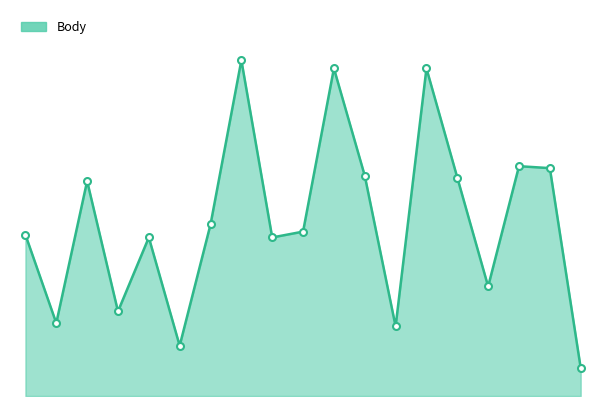

Rank the categories by value from lowest to highest.

2009-10-17, 2009-05-23, 2009-08-09, 2009-04-18, 2009-05-09, 2009-09-19, 2009-05-15, 2009-06-19, 2009-04-03, 2009-06-27, 2009-05-30, 2009-05-01, 2009-09-12, 2009-07-18, 2009-10-02, 2009-09-26, 2009-07-03, 2009-09-04, 2009-06-13